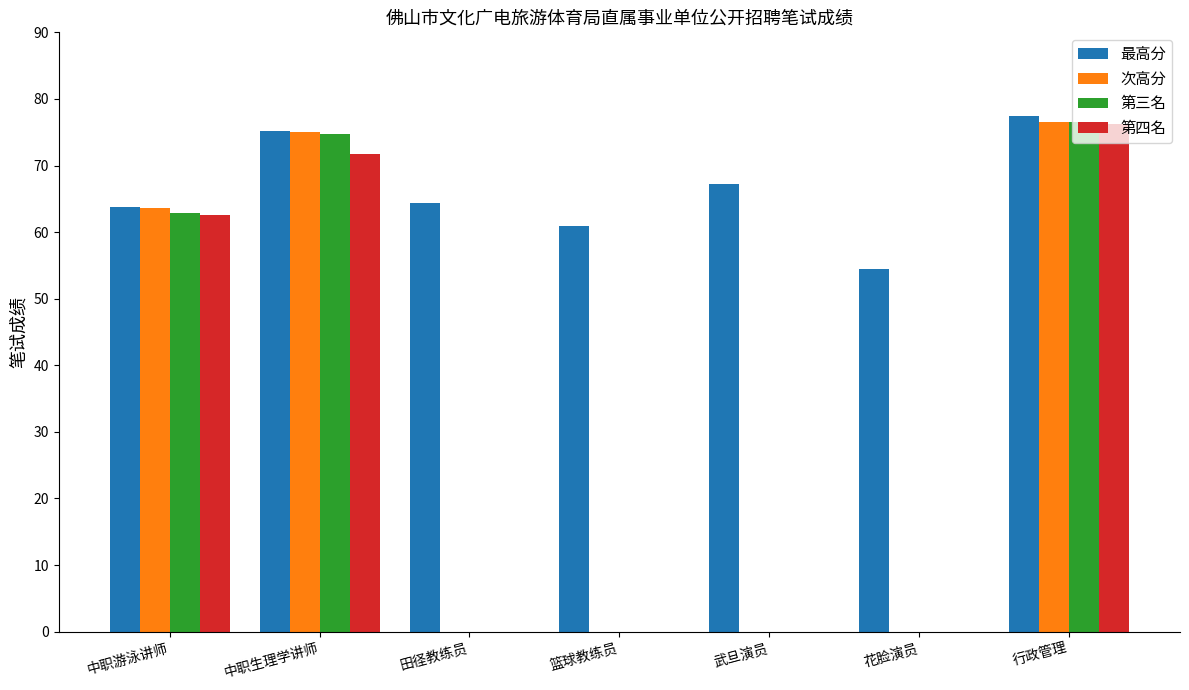

Reading left to right, transcribe all the data shown in this chart.

最高分: 中职游泳讲师=63.8	中职生理学讲师=75.2	田径教练员=64.4	篮球教练员=60.9	武旦演员=67.3	花脸演员=54.4	行政管理=77.5
次高分: 中职游泳讲师=63.7	中职生理学讲师=75.0	田径教练员=0.0	篮球教练员=0.0	武旦演员=0.0	花脸演员=0.0	行政管理=76.5
第三名: 中职游泳讲师=62.9	中职生理学讲师=74.8	田径教练员=0.0	篮球教练员=0.0	武旦演员=0.0	花脸演员=0.0	行政管理=76.5
第四名: 中职游泳讲师=62.6	中职生理学讲师=71.7	田径教练员=0.0	篮球教练员=0.0	武旦演员=0.0	花脸演员=0.0	行政管理=76.2